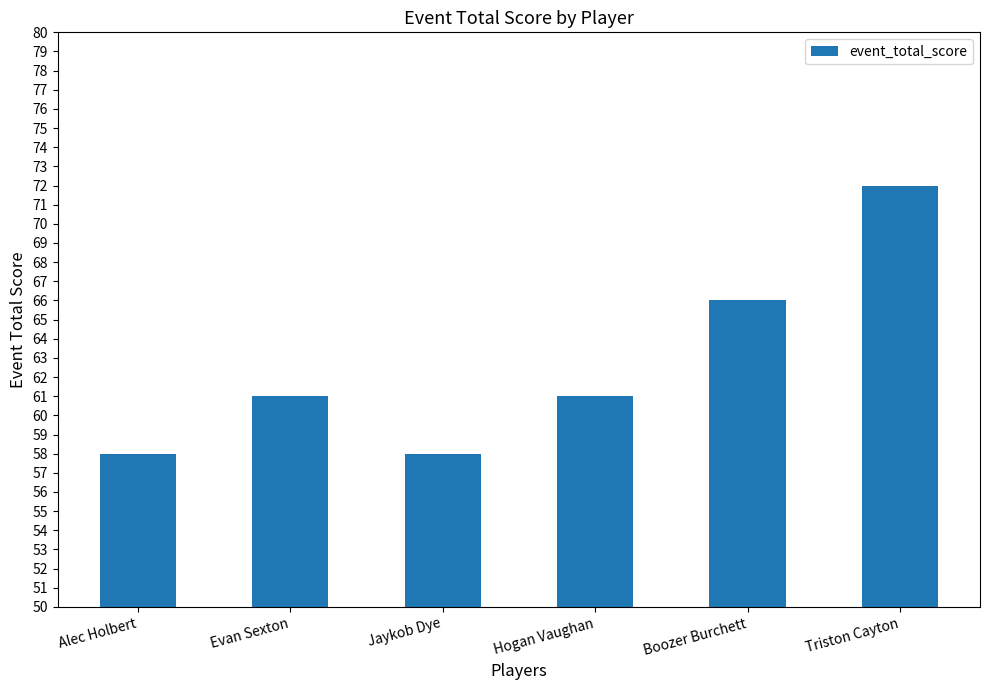

What is the label of the 4th bar from the left?

Hogan Vaughan